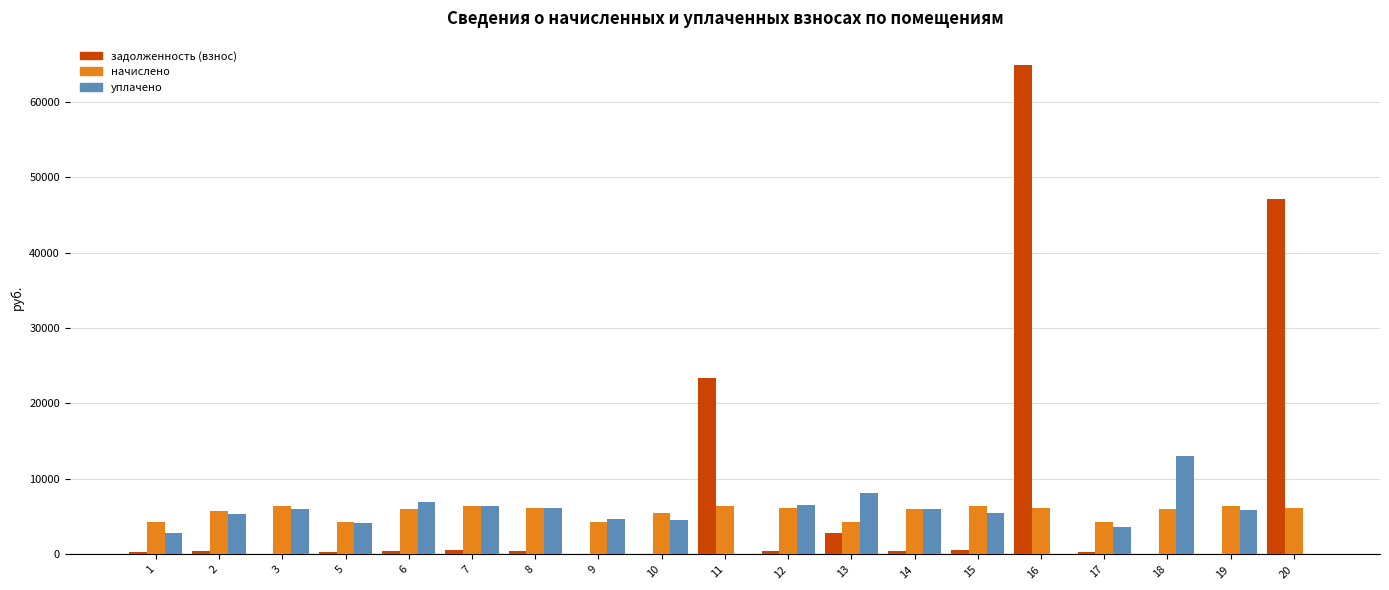

Between 10 and 11, which series saw the biggest shift?

задолженность (взнос)